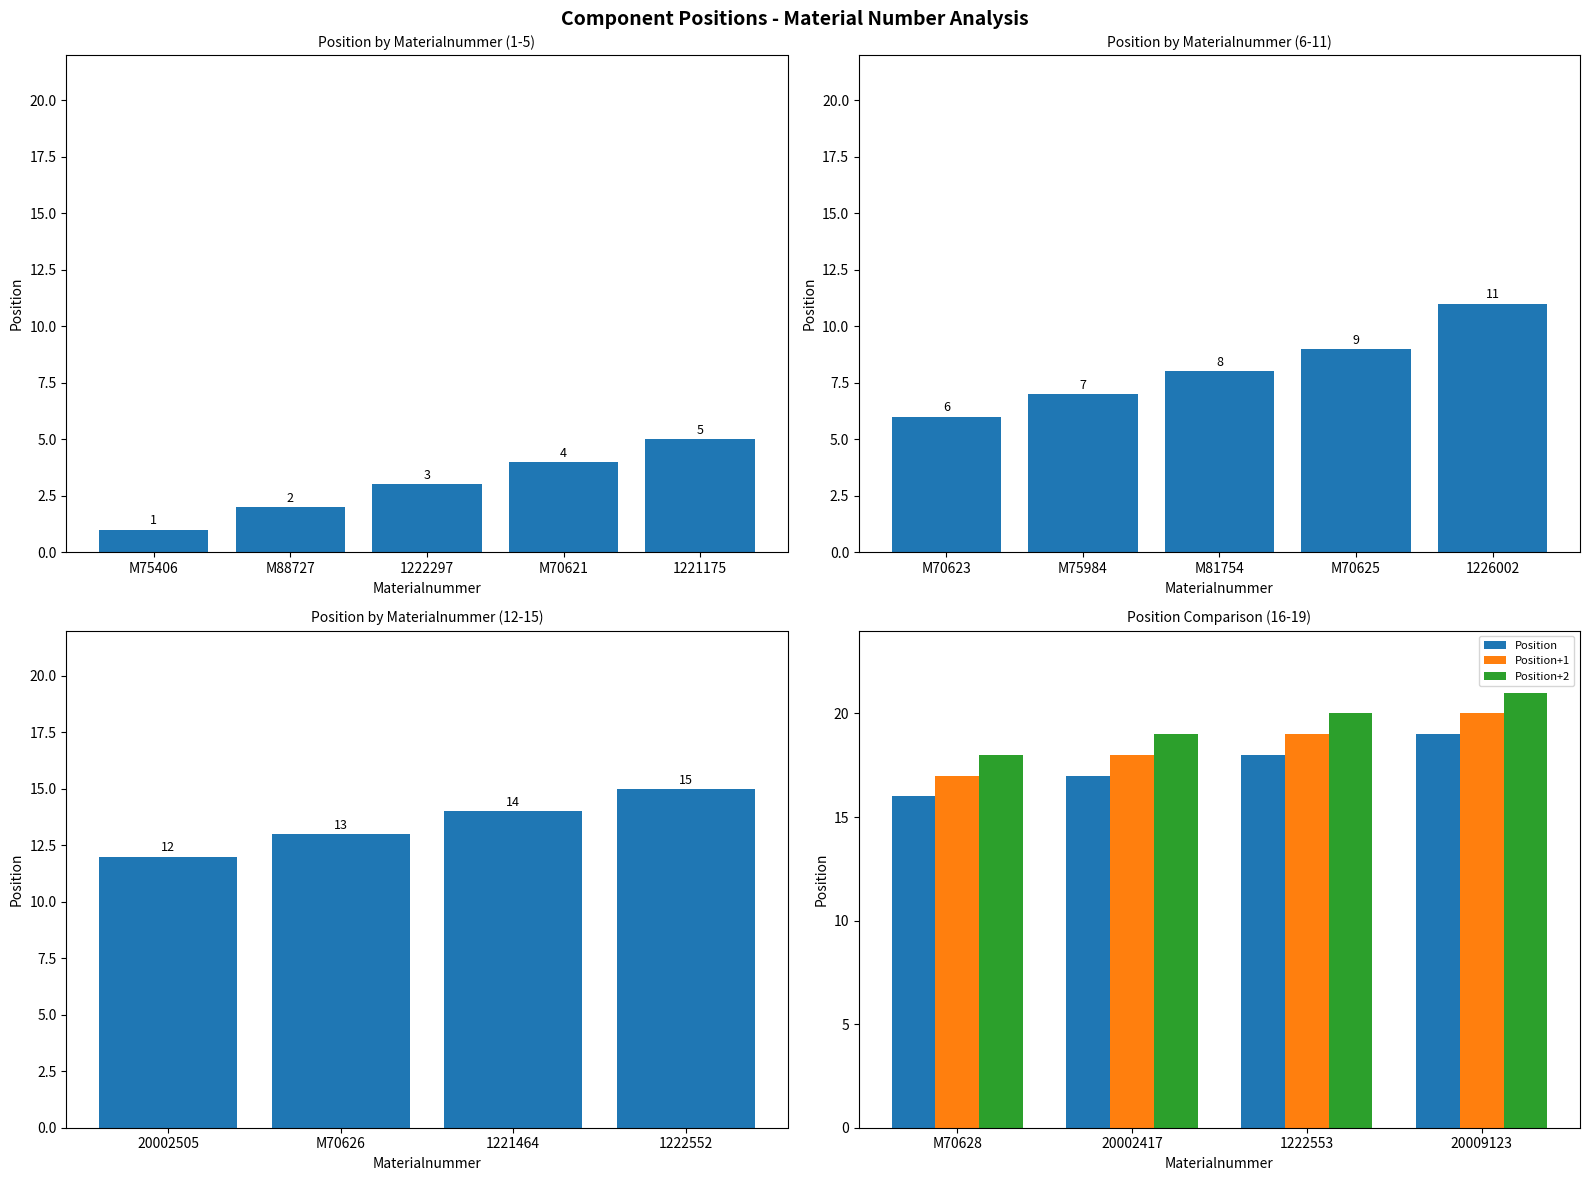

What is the value of the 17th bar from the left?

18